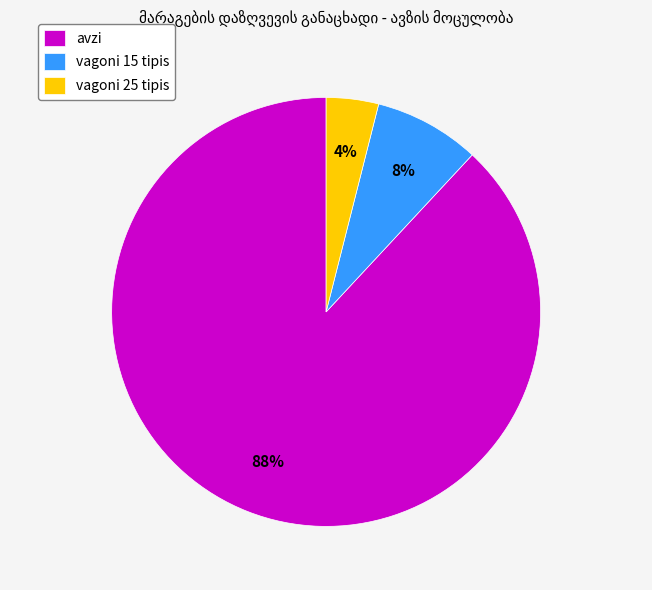

Which category has the biggest portion of the pie?

avzi